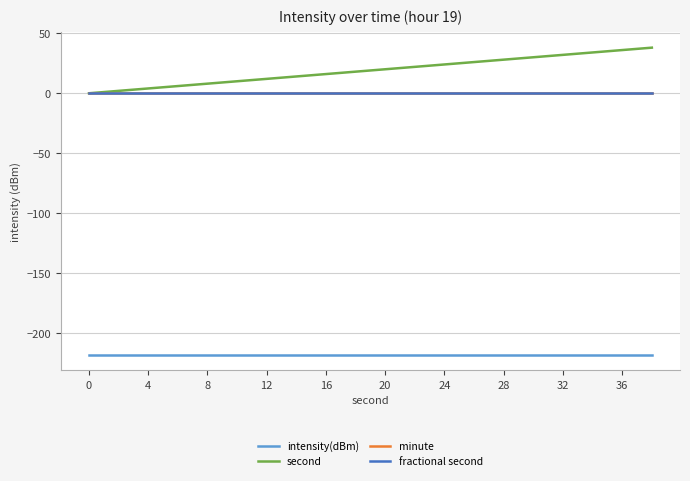

Is this an area chart (filled region under the line)?

No